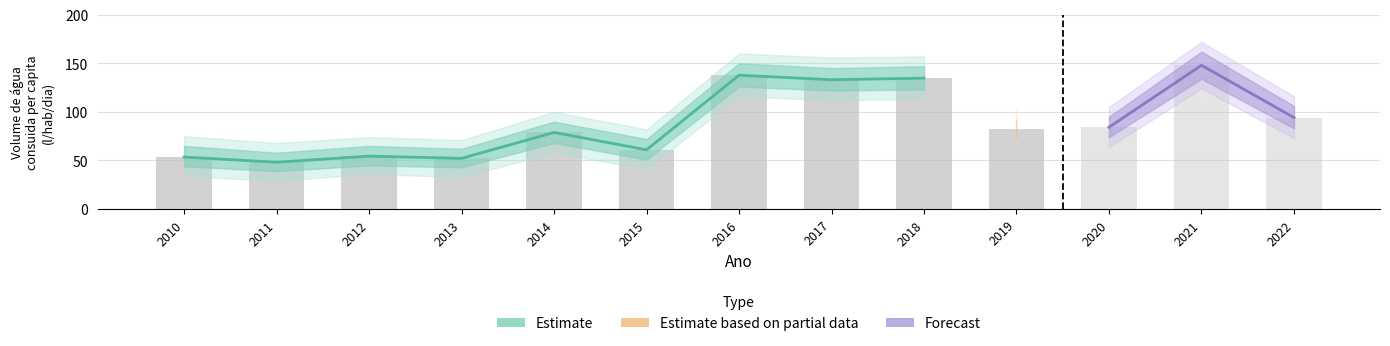

Rank the categories by value from highest to lowest.

2021, 2016, 2018, 2017, 2022, 2020, 2019, 2014, 2015, 2012, 2010, 2013, 2011